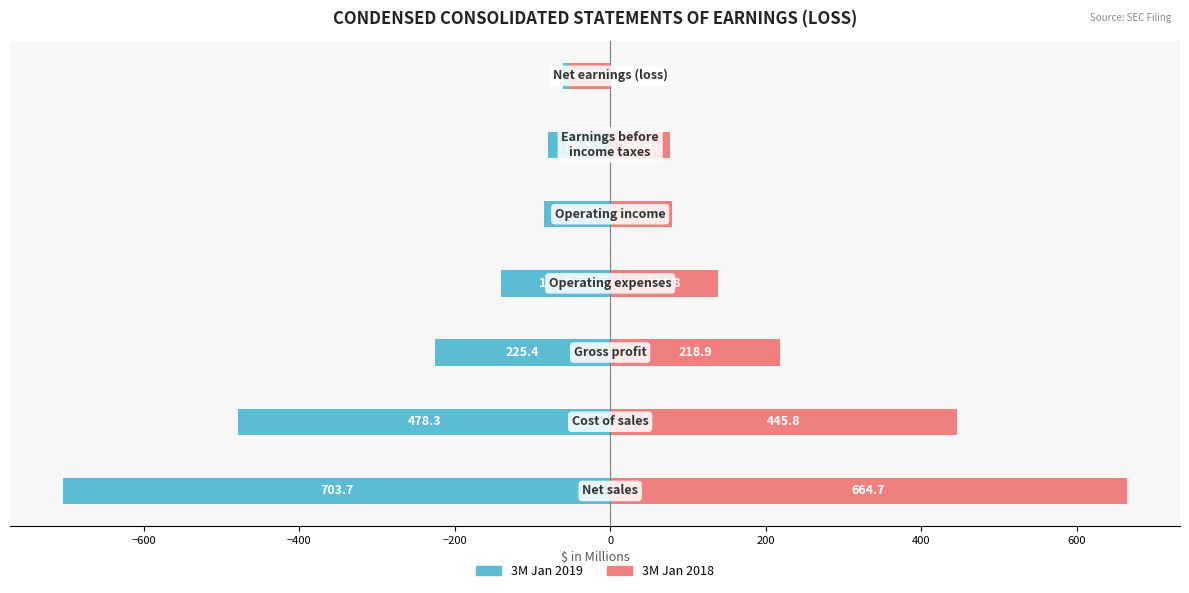

What is the difference between the maximum and minimum values in the 3M Jan 2018 series?

717.6